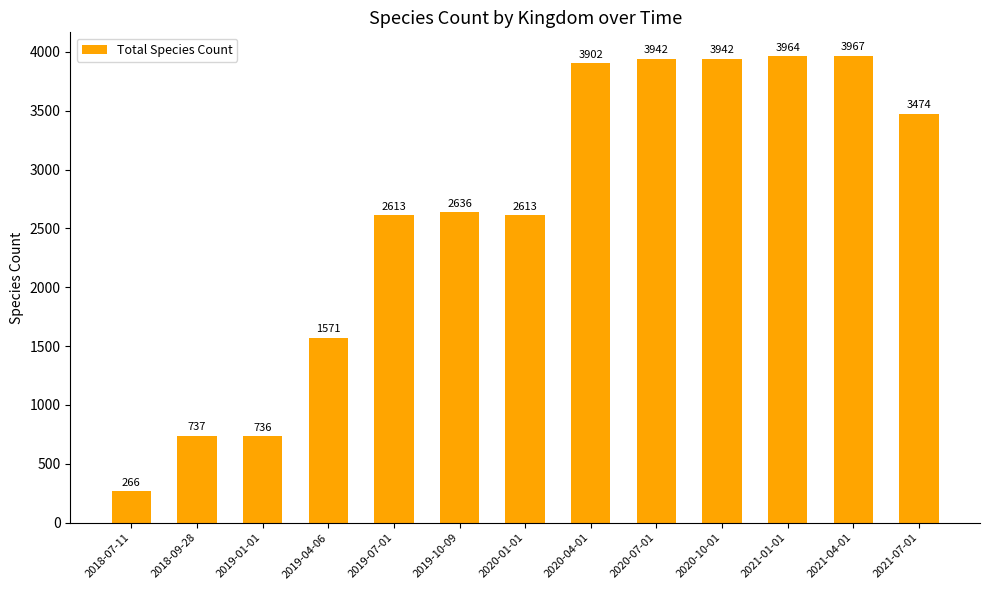

Reading left to right, extract all data points from this chart.

2018-07-11=266	2018-09-28=737	2019-01-01=736	2019-04-06=1571	2019-07-01=2613	2019-10-09=2636	2020-01-01=2613	2020-04-01=3902	2020-07-01=3942	2020-10-01=3942	2021-01-01=3964	2021-04-01=3967	2021-07-01=3474